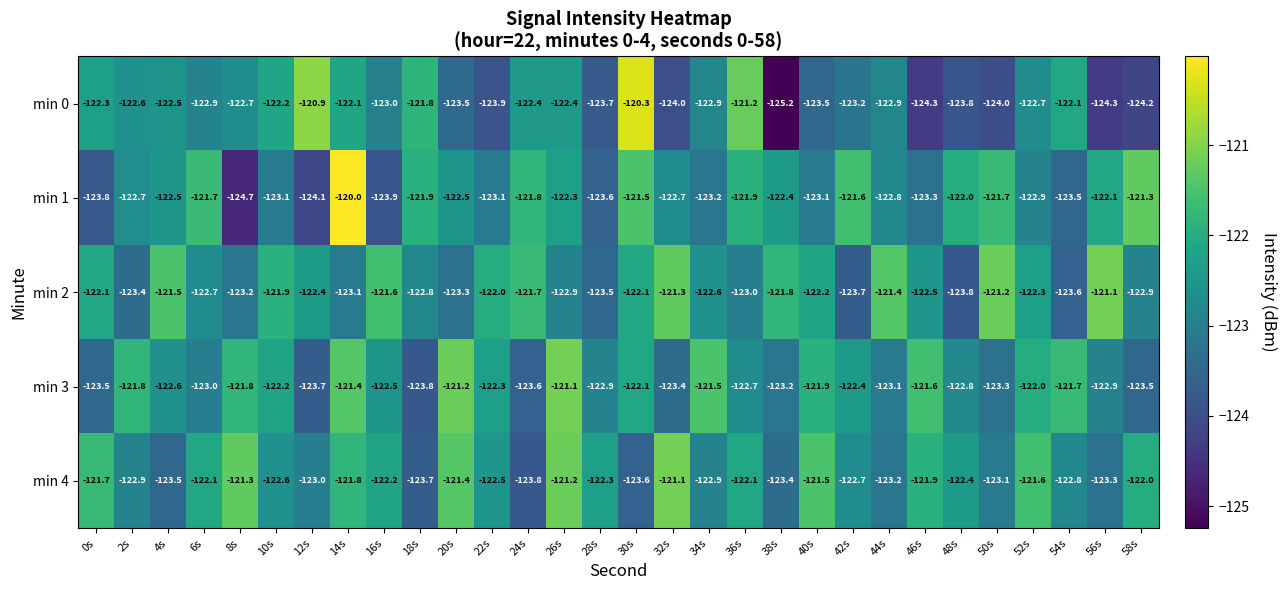

What value does the min 0 series have at 42s?

-123.2